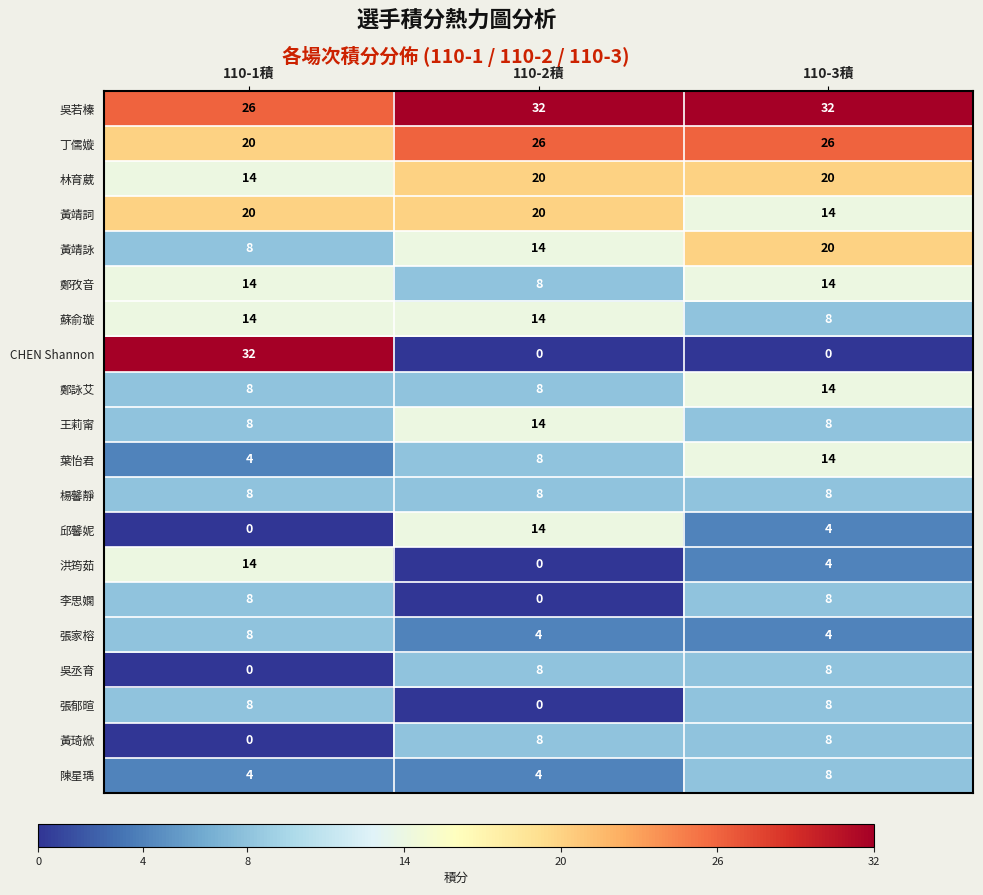

Count the 張郁暄 values in the range 0 to 8.

3